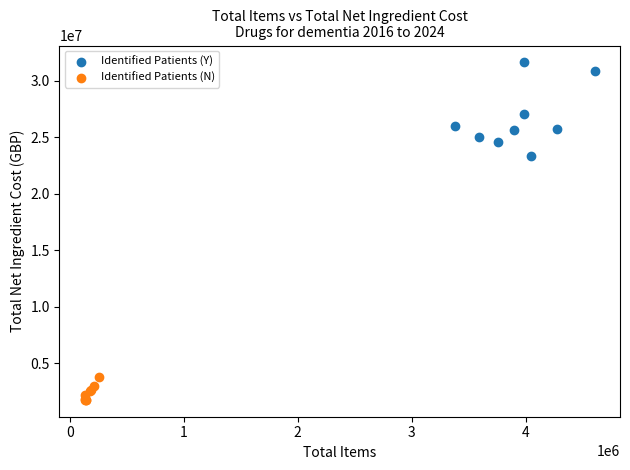

Which series has the largest Y range (max minus min)?

Identified Patients (Y)